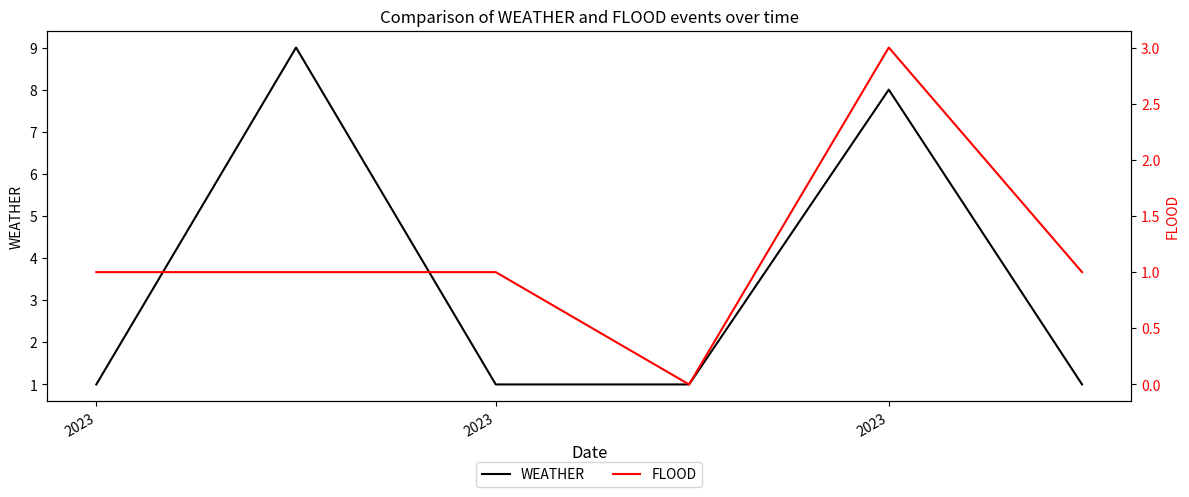

How many lines are shown in the chart?

2